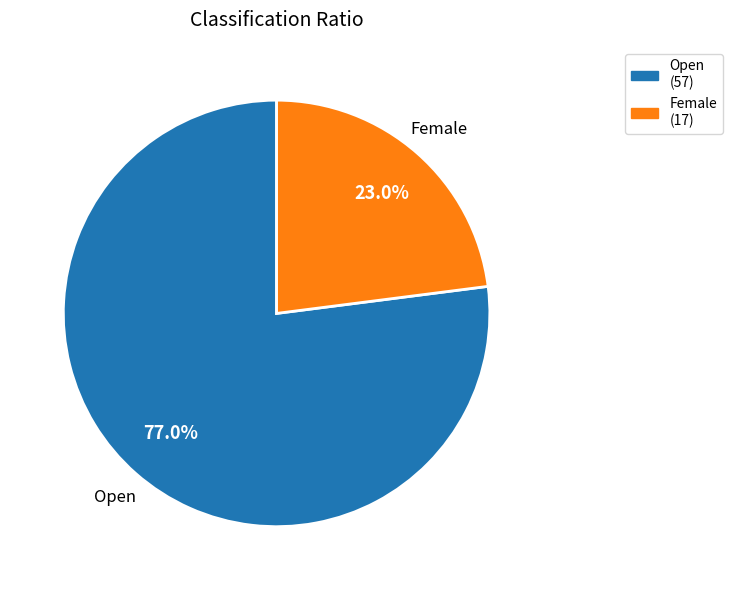

Rank the categories by value from lowest to highest.

Female, Open